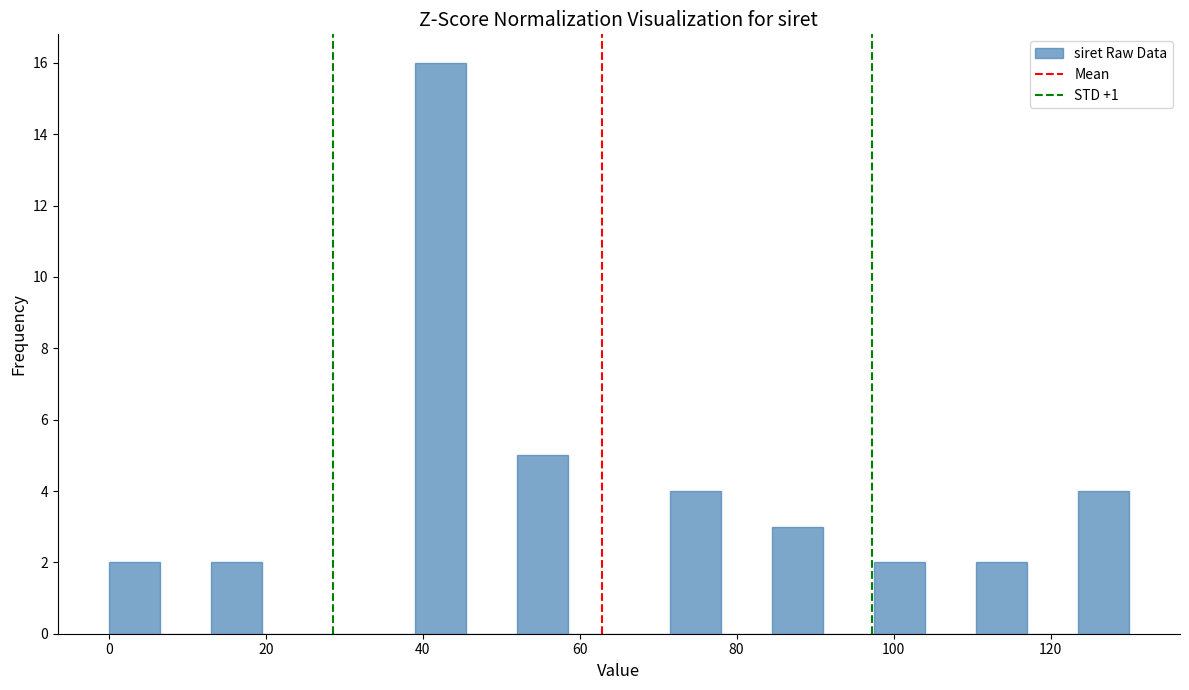

Read against the x-axis, roughly where is the centre of the tallest bar?

42